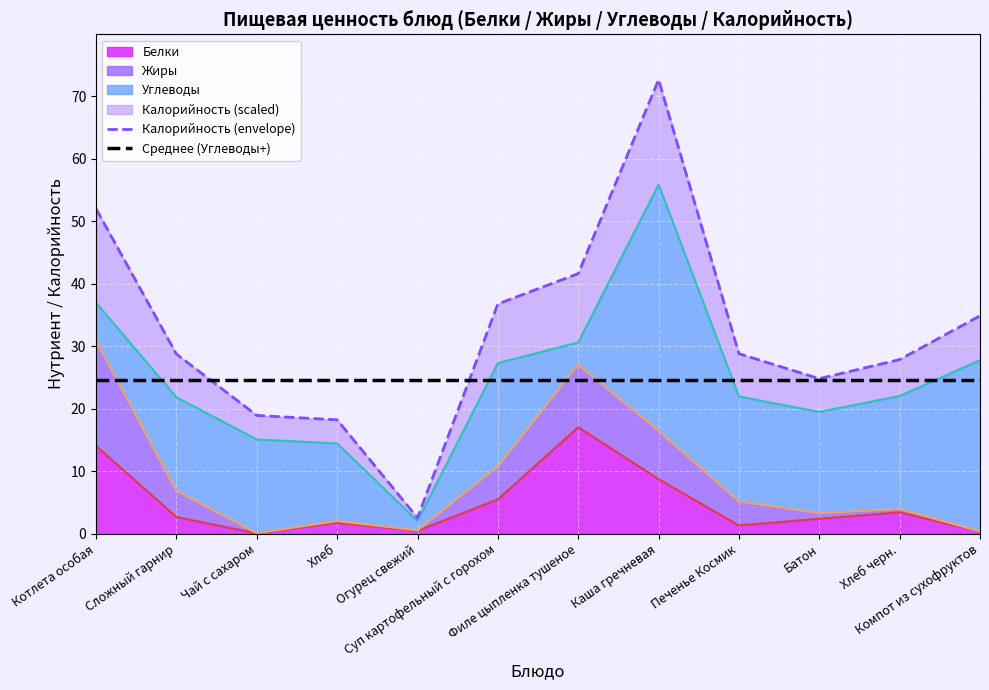

Between which two adjacent categories do Калорийность (envelope) and Среднее (Углеводы+) first intersect?

Сложный гарнир and Чай с сахаром